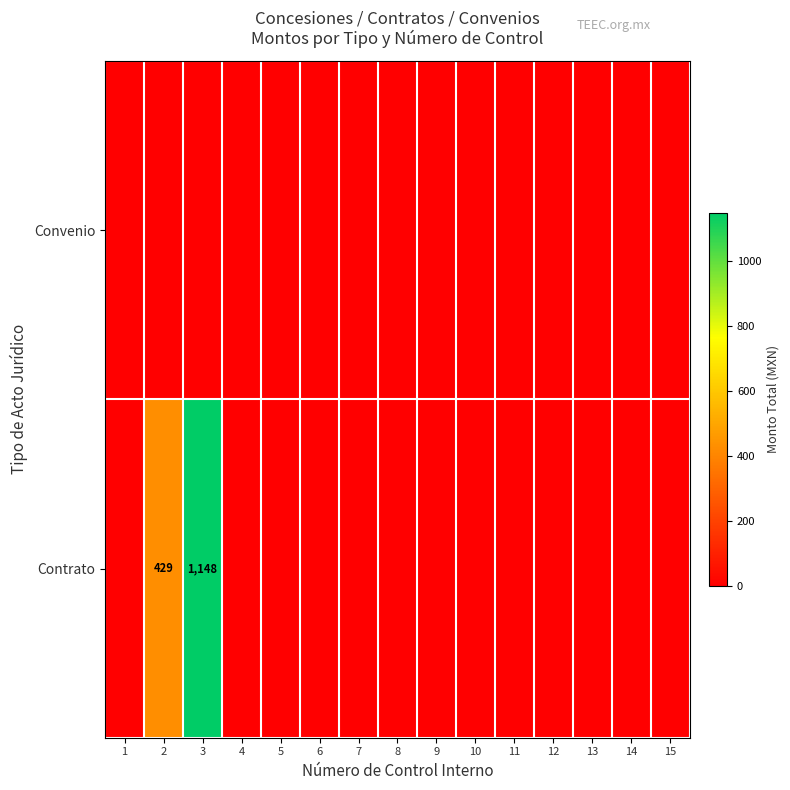

List the series in order of their peak value, highest first.

Contrato, Convenio